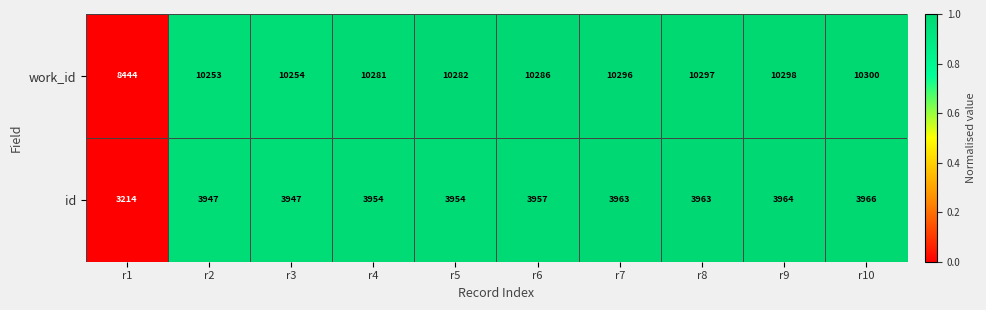

What is the sum of all id values?

38829